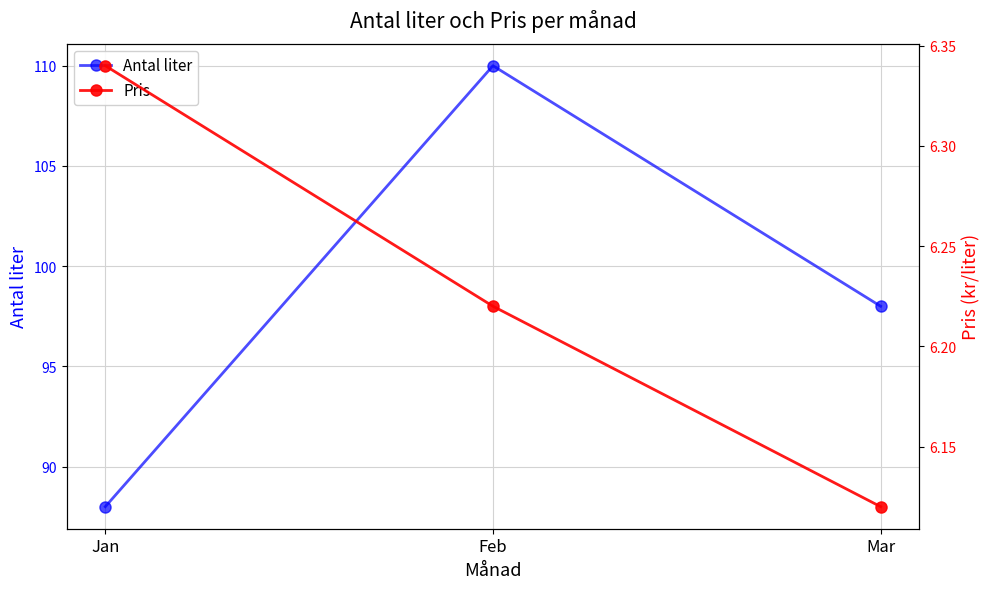

At which category is the sum across all series the highest?

Feb